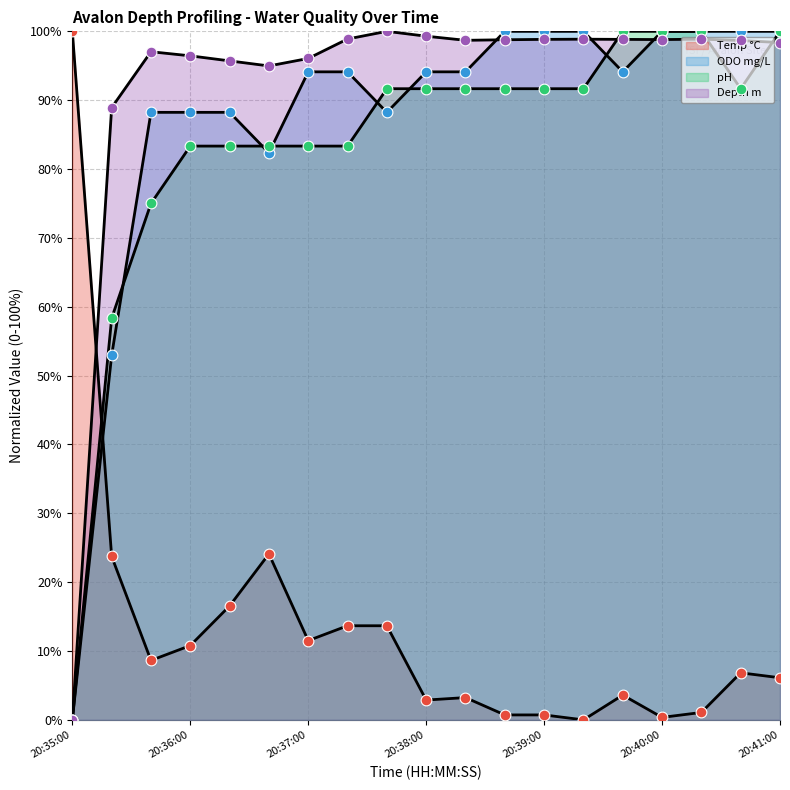

What is the total value across all series at 20:35:20?

223.9